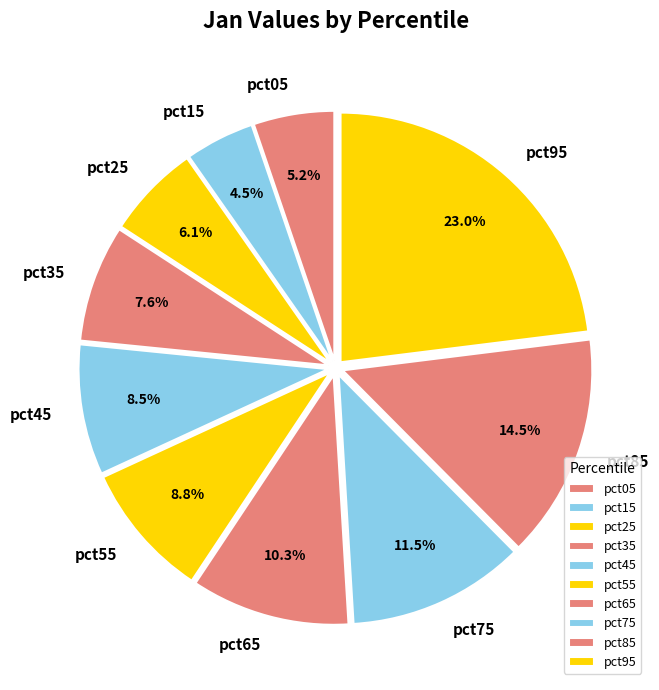

Between pct15 and pct55, which is larger?

pct55